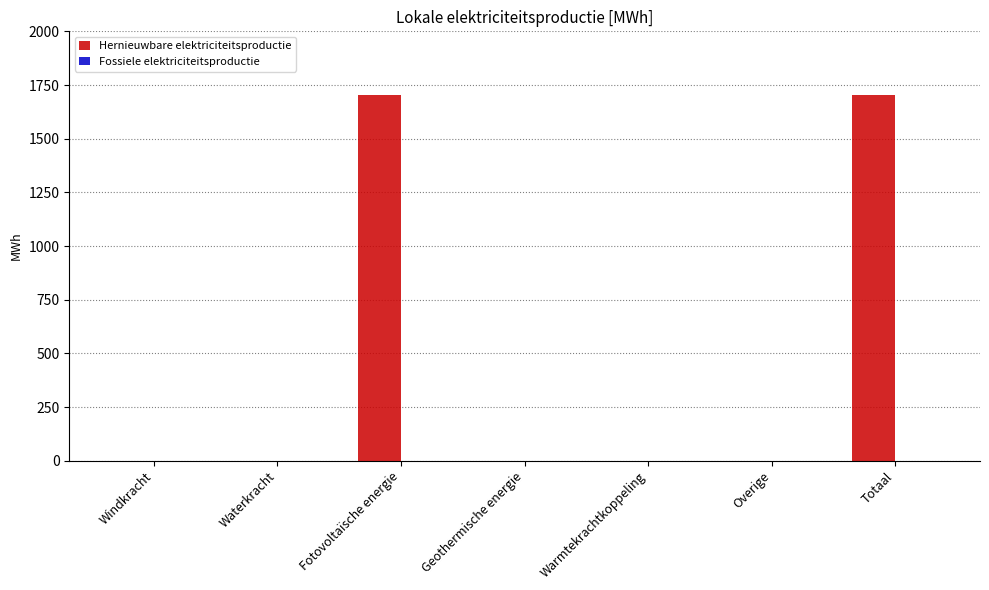

Reading left to right, extract all data points from this chart.

Windkracht=0.0	Waterkracht=0.0	Fotovoltaïsche energie=1704.4	Geothermische energie=0.0	Warmtekrachtkoppeling=0.0	Overige=0.0	Totaal=1704.4